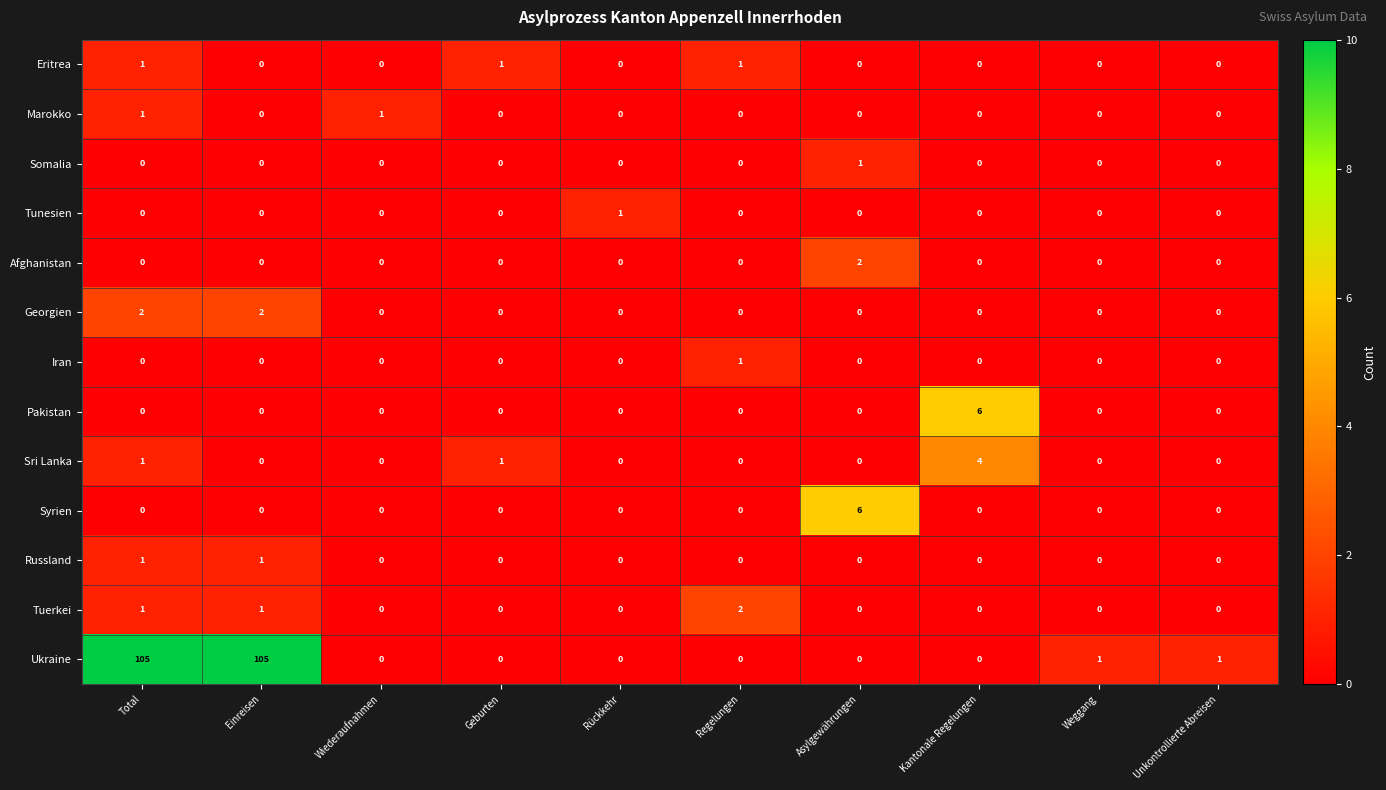

How many Eritrea values are between 0 and 1?

10